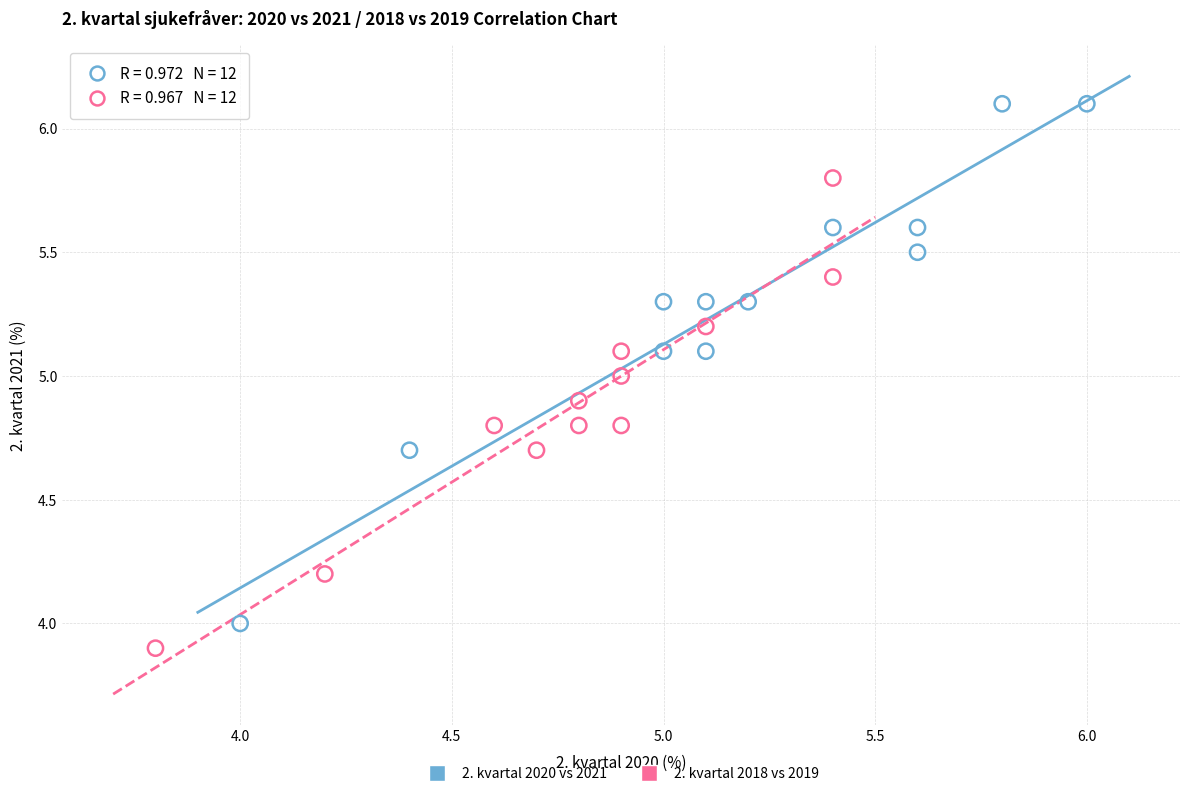

Which series contains the highest Y value?

2. kvartal 2020 vs 2021